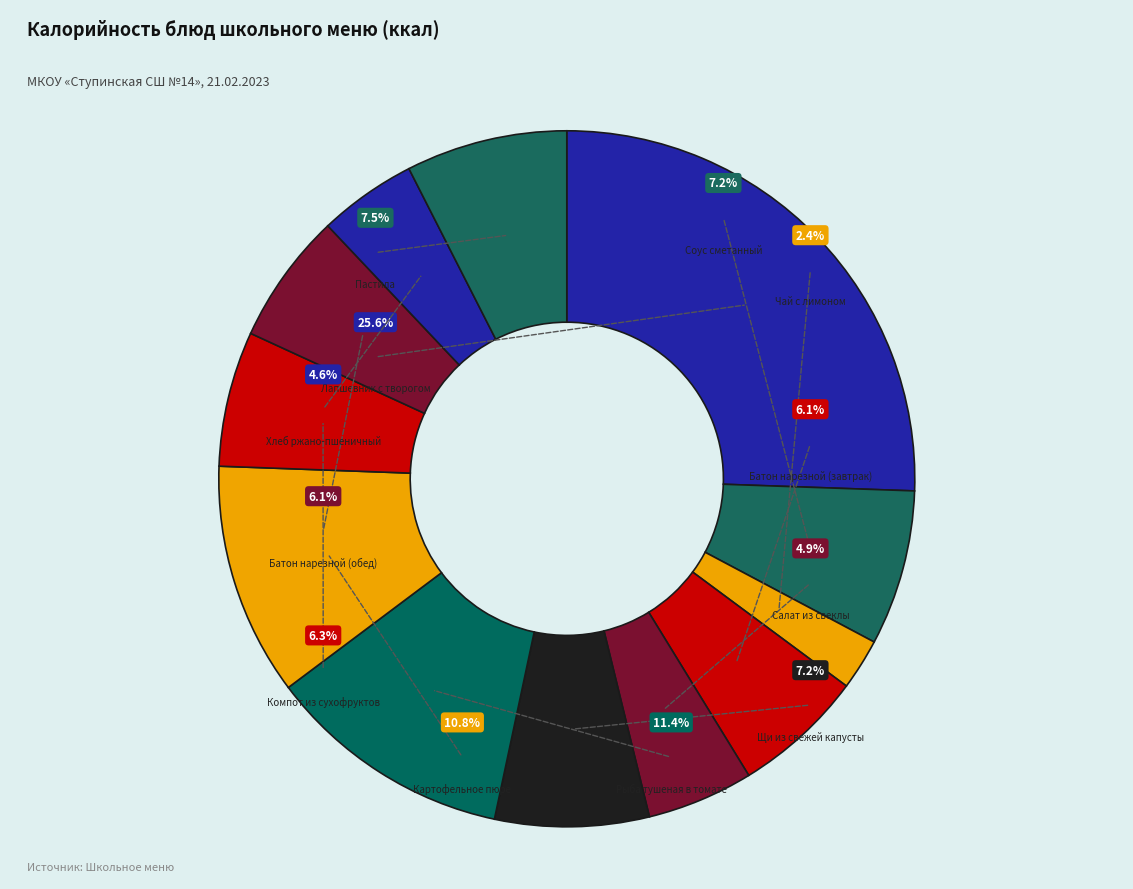

What is the largest slice in the pie chart?

Лапшевник с творогом